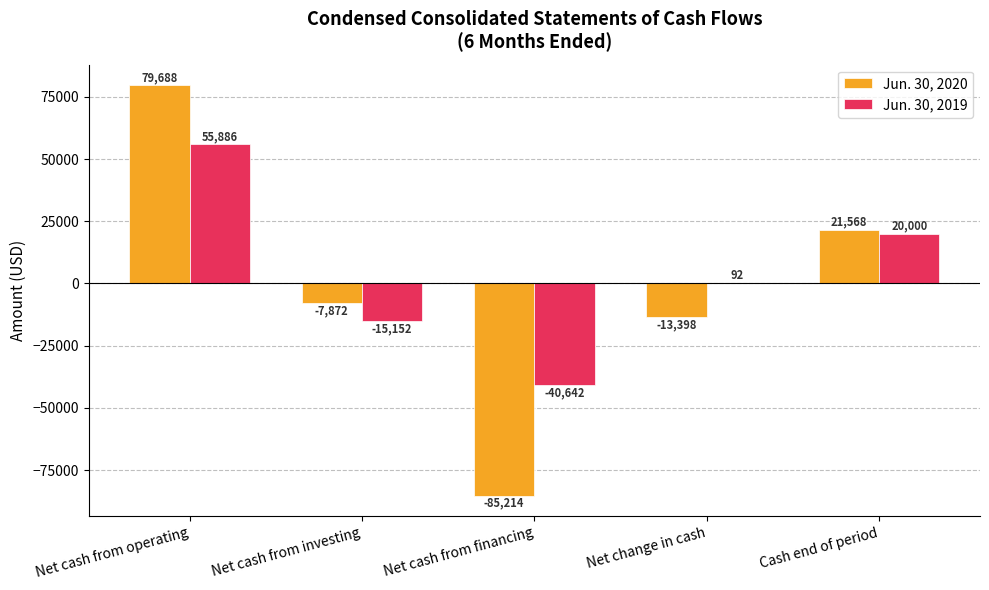

Reading left to right, extract all data points from this chart.

Jun. 30, 2020: 79688	-7872	-85214	-13398	21568
Jun. 30, 2019: 55886	-15152	-40642	92	20000